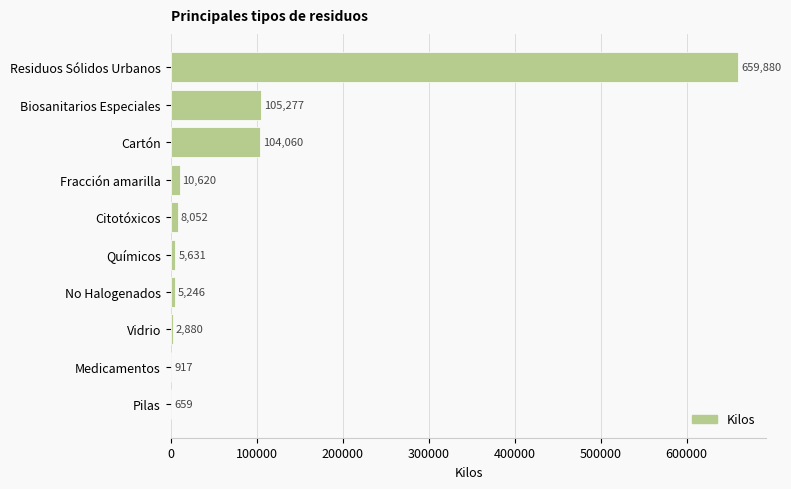

Between No Halogenados and Fracción amarilla, which is larger?

Fracción amarilla